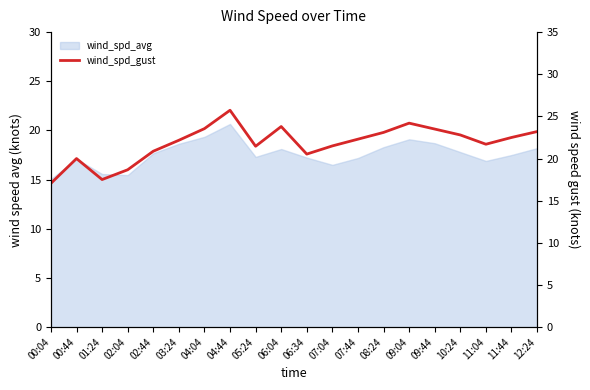

True or false: there are more than 0 points higher than both neighbors.

True